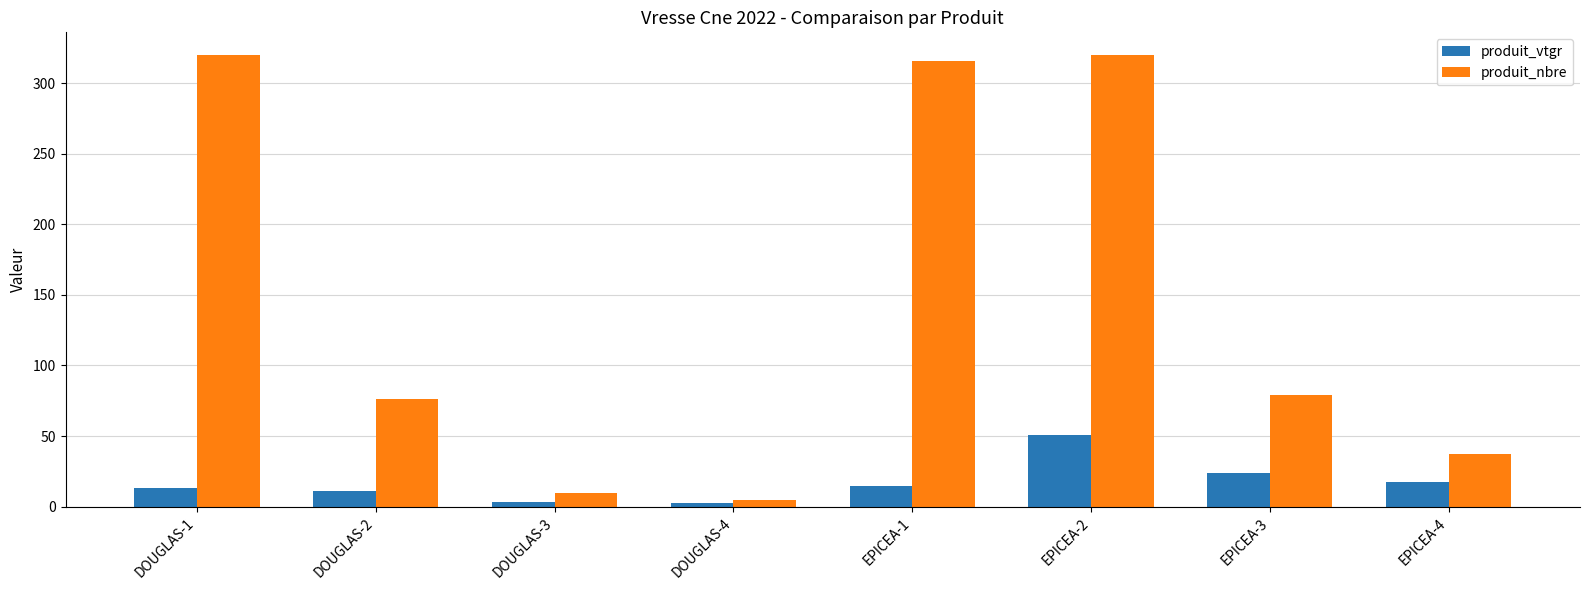

What position from the right is DOUGLAS-3?

6